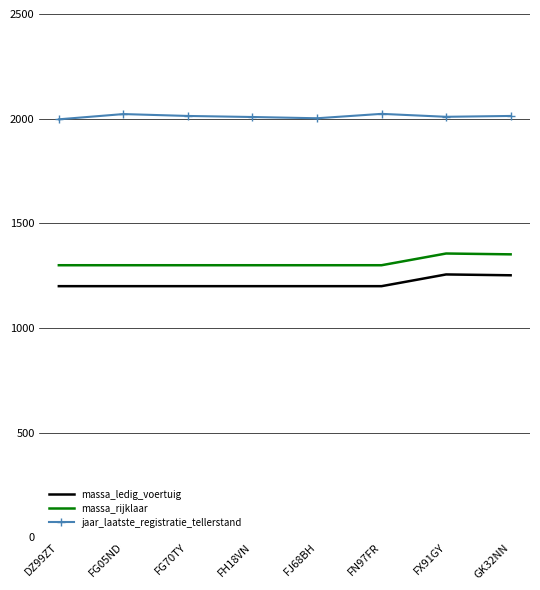

Is it true that massa_rijklaar equals 1962 at FH18VN?

False